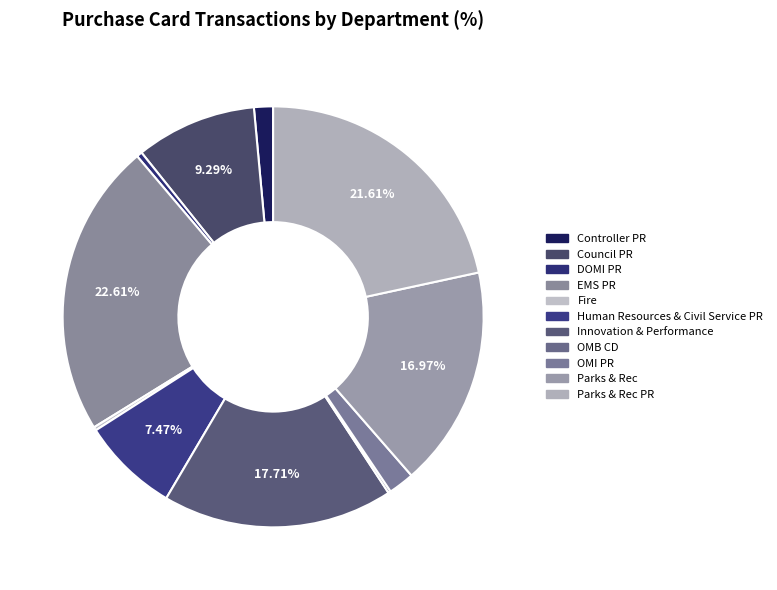

Does any single category account for the majority?

No